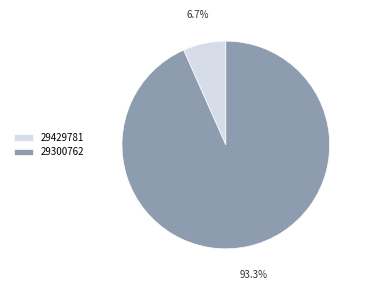

Rank the categories by value from lowest to highest.

29429781, 29300762